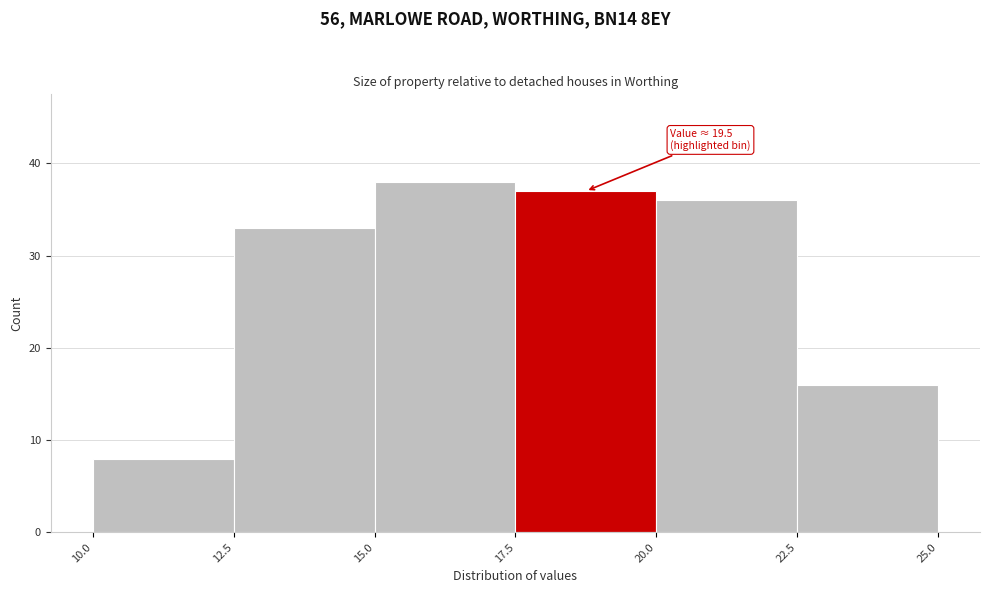

Over which range of the x-axis is the bar tallest?

15.0 to 17.5